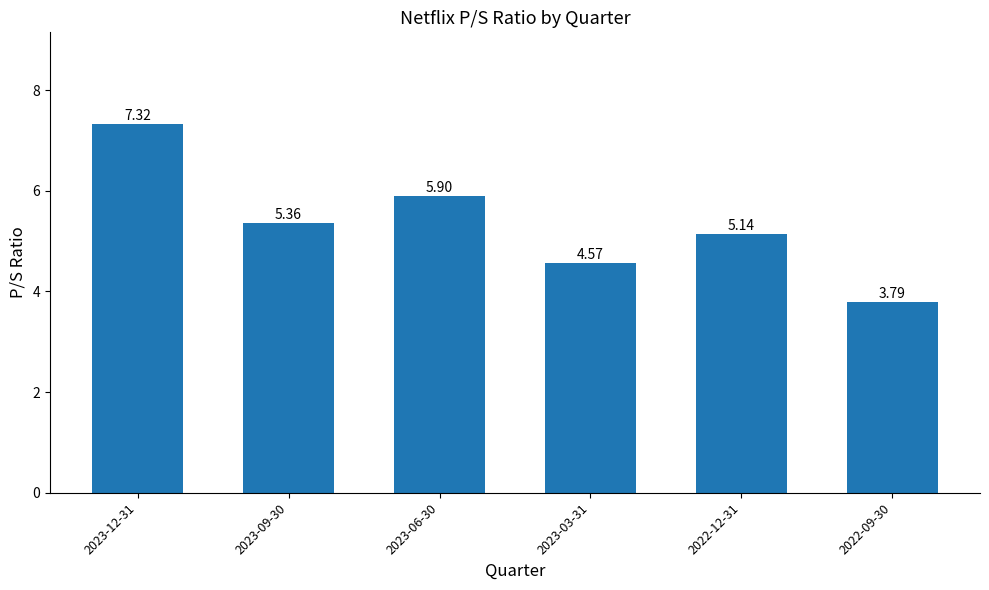

How many bars are there in total?

6